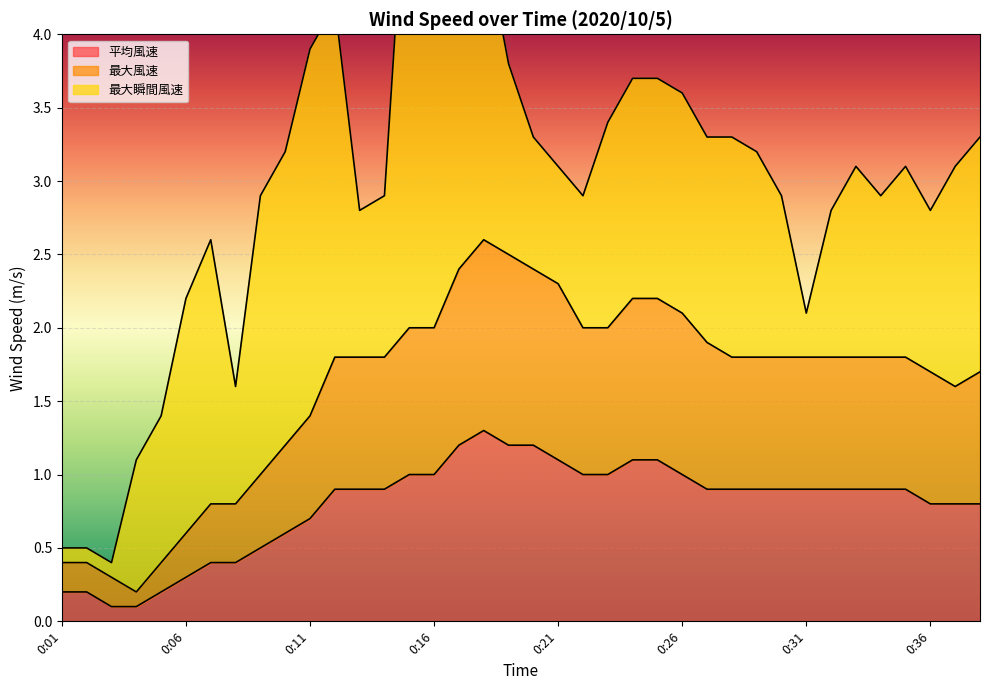

Which series has the widest spread of values?

最大風速